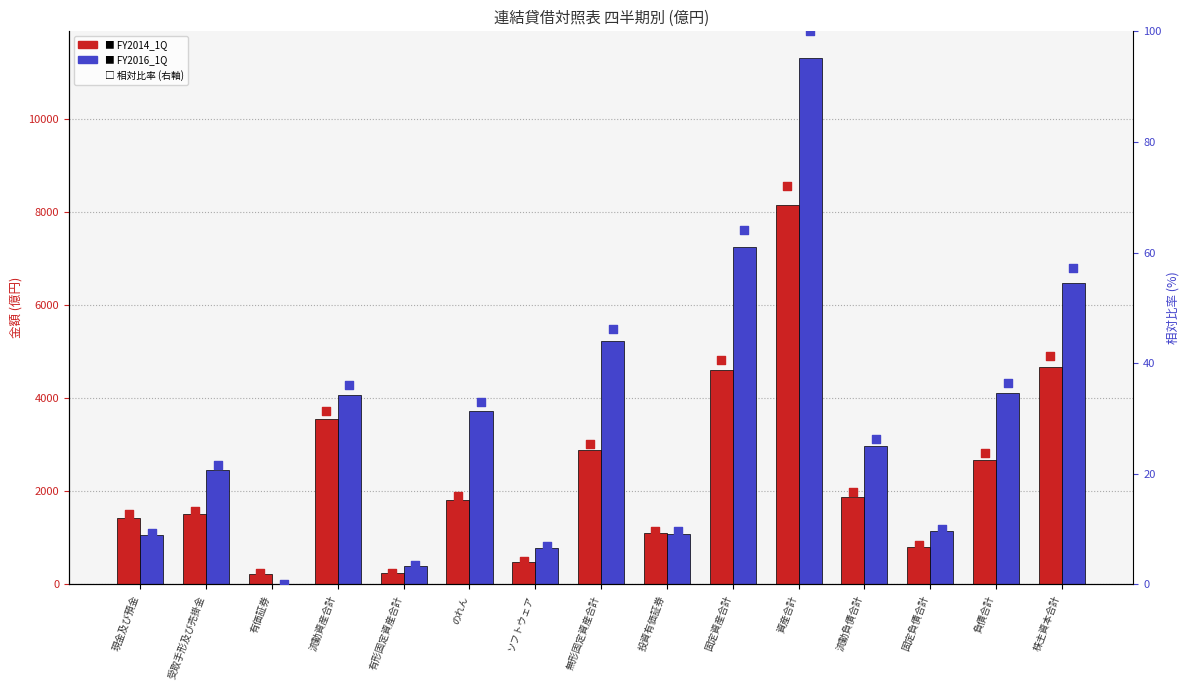

What is the total value across all series at 負債合計?

6850.0